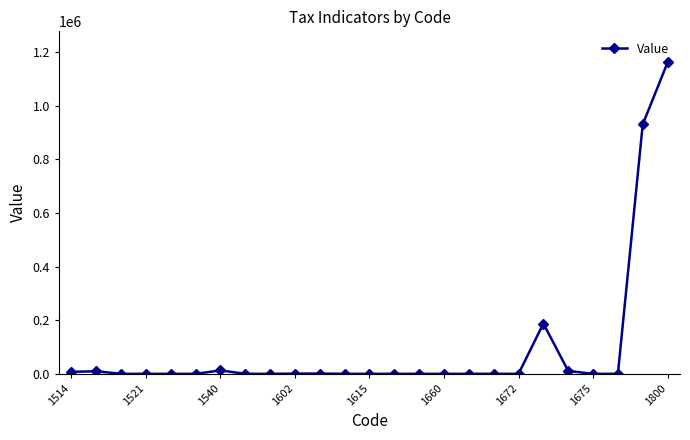

What is the difference between the second highest and minimum values?

931097